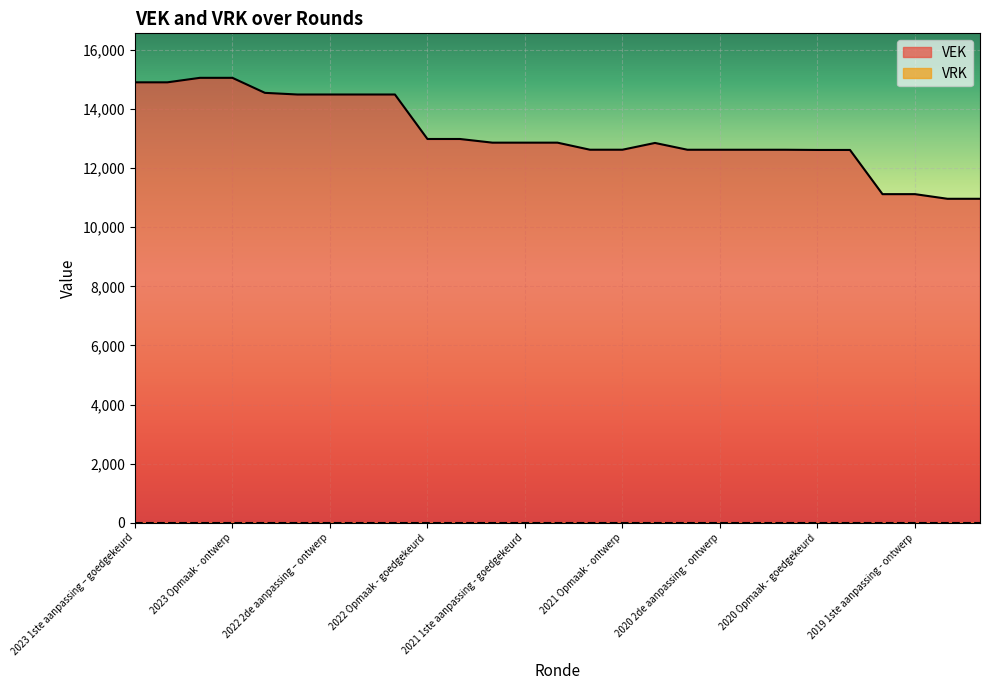

Between 2023 Opmaak - ontwerp and 2022 Opmaak - goedgekeurd, which series saw the biggest shift?

VEK